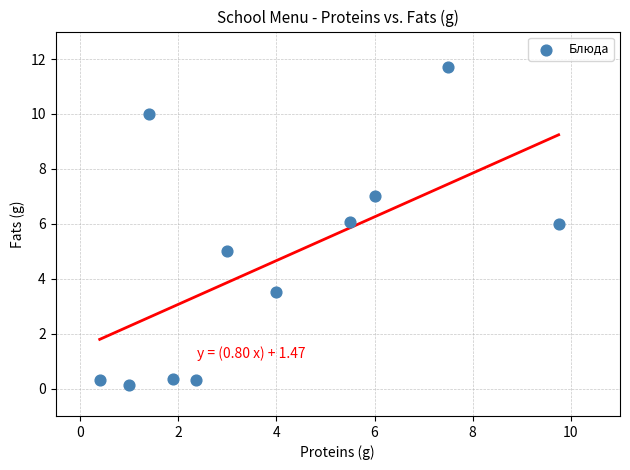

What is the range of Y values (max minus min)?

11.6